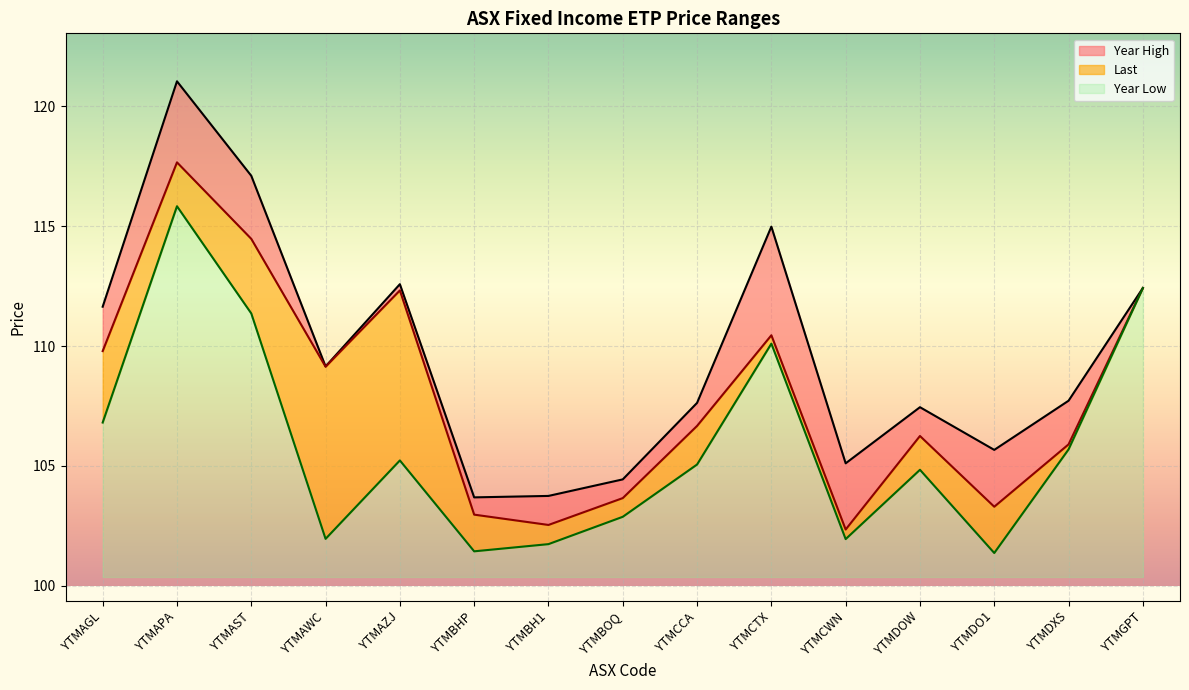

How many interior local valleys does the Last series have?

4